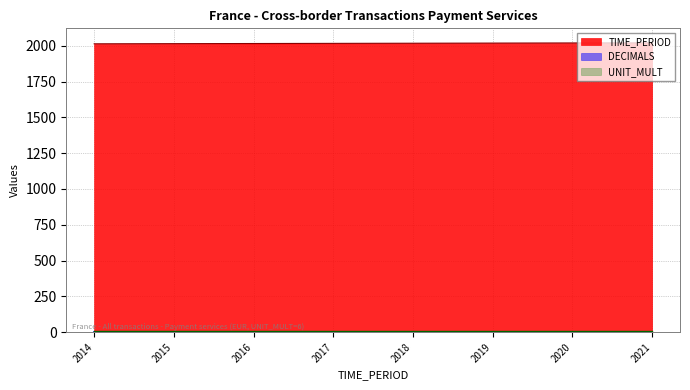

What is the sum of all TIME_PERIOD values?

16140